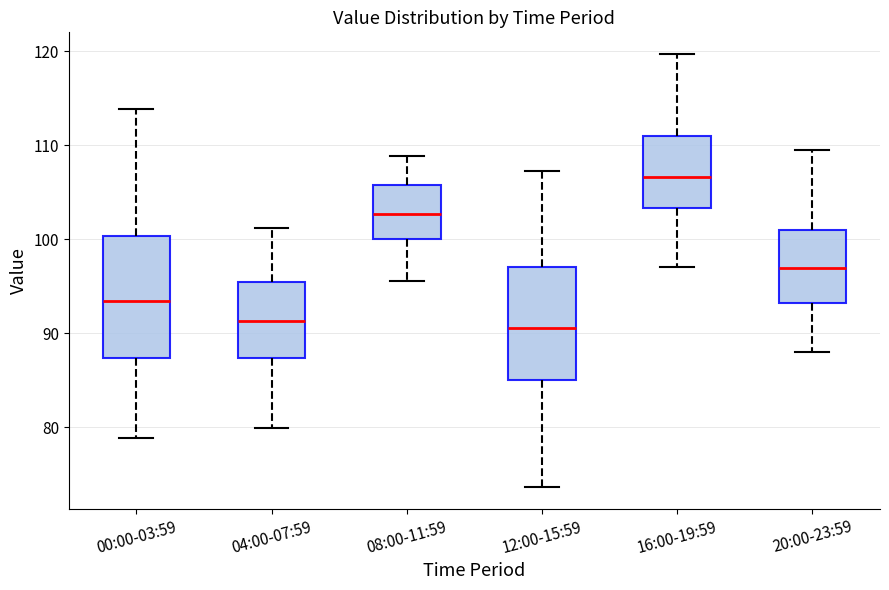

Where does the lower whisker of the box for 12:00-15:59 end on the y-axis? The values are not printed on the chart, so give them approximately, as read against the axis.

74